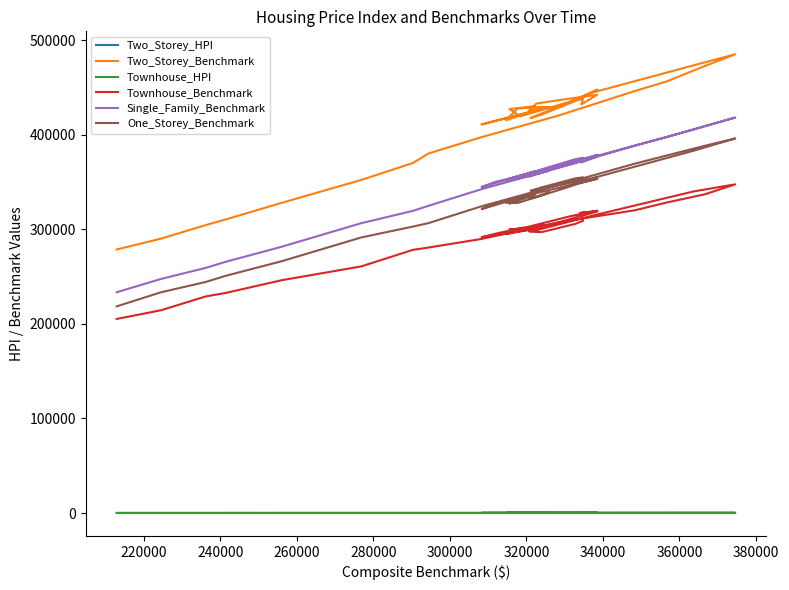

True or false: Townhouse_Benchmark and Townhouse_HPI intersect in this chart.

False